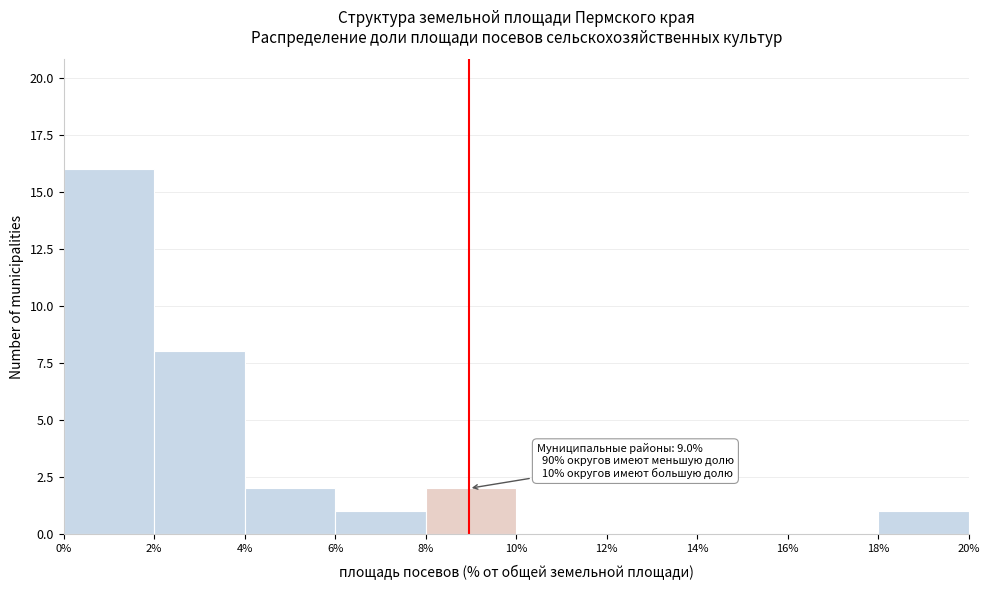

Over which range of the x-axis is the bar tallest?

0% to 2%